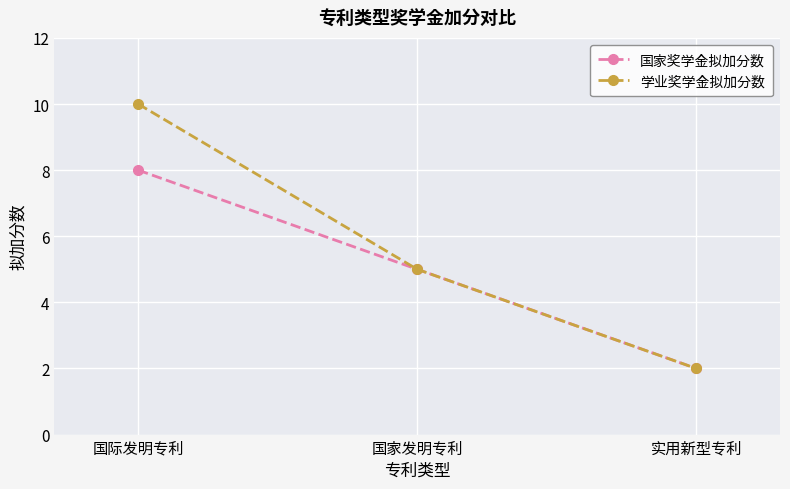

Which series has the largest total across all categories?

学业奖学金拟加分数